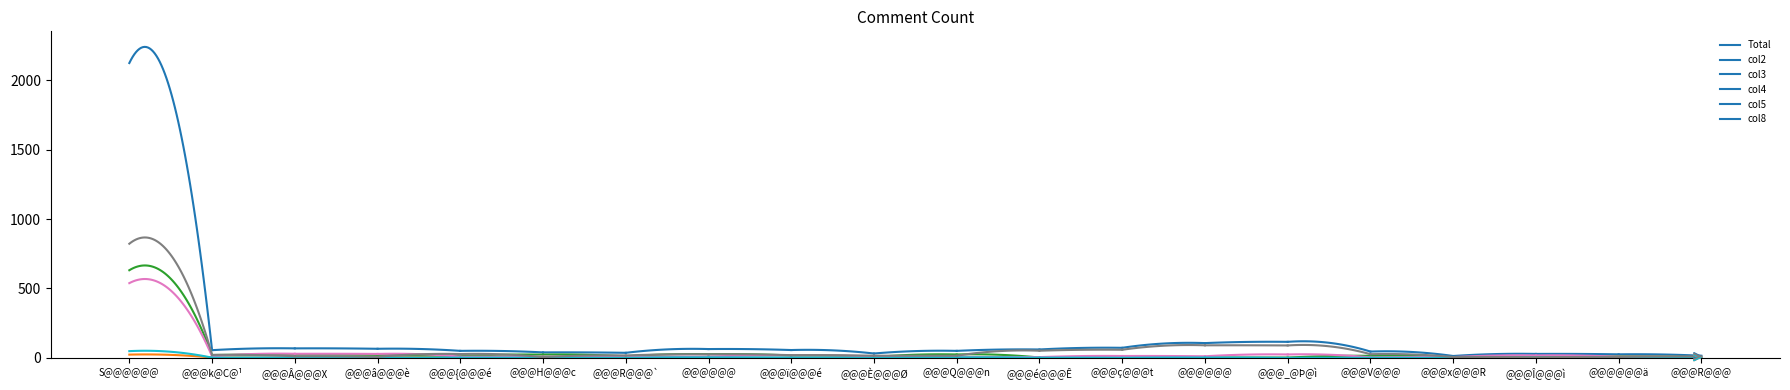

Where do col4 and col8 first cross each other?

@@@k@C@¹ and @@@Â@@@X